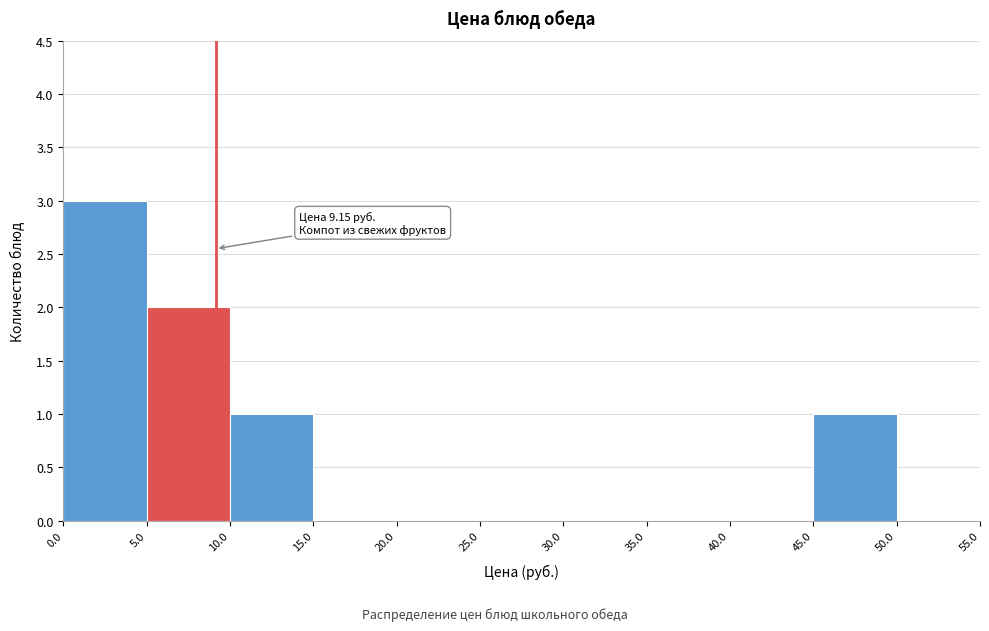

Over which range of the x-axis is the bar tallest?

0.0 to 5.0